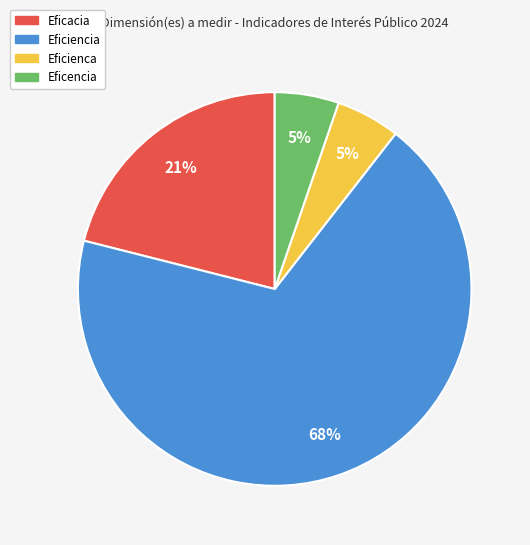

What is the ratio of the value at Eficencia to the value at Eficiencia?

0.1